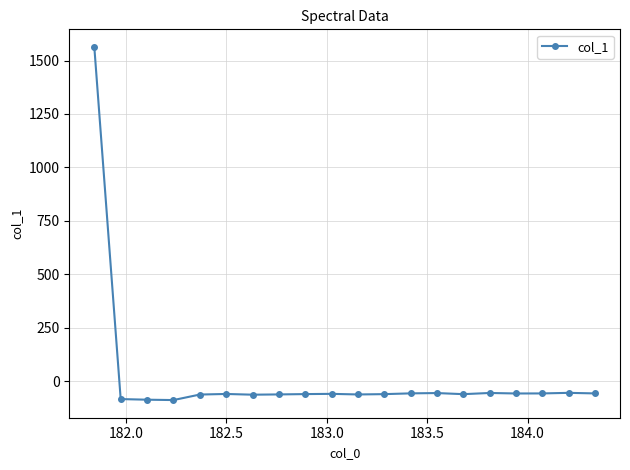

What is the value of the 12th point from the left?

-60.5